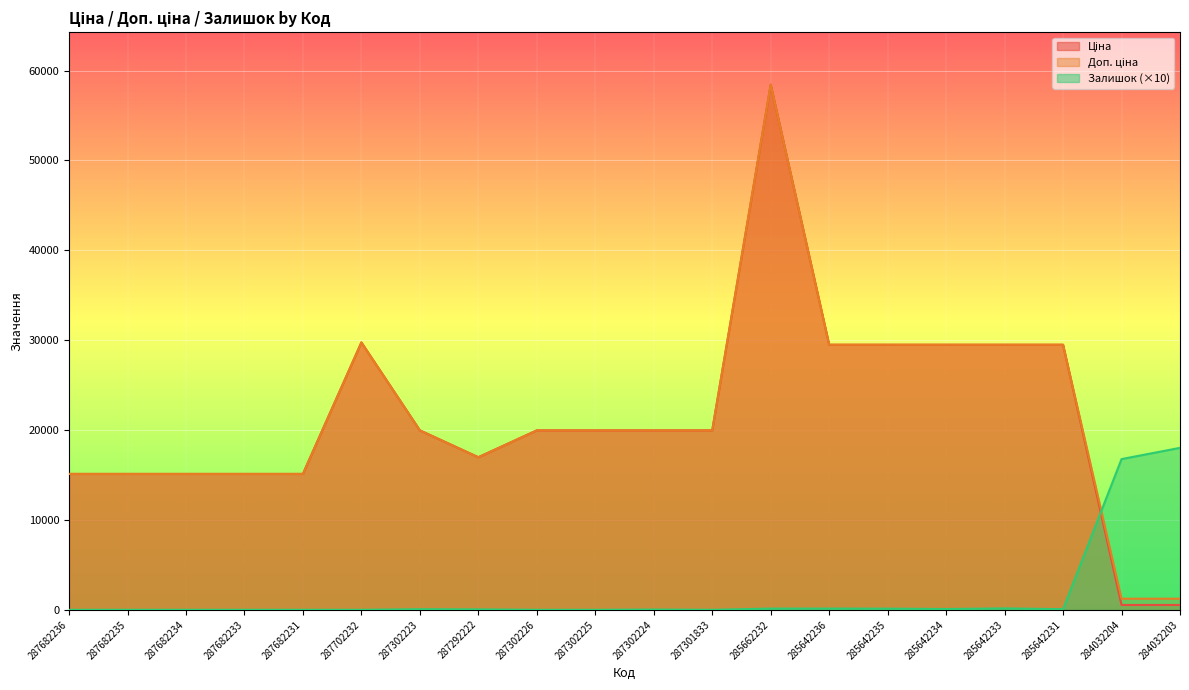

List the labels in order of Доп. ціна value, smallest first.

284032204, 284032203, 287682236, 287682235, 287682234, 287682233, 287682231, 287292222, 287302223, 287302226, 287302225, 287302224, 287301833, 285642236, 285642235, 285642234, 285642233, 285642231, 287702232, 285662232